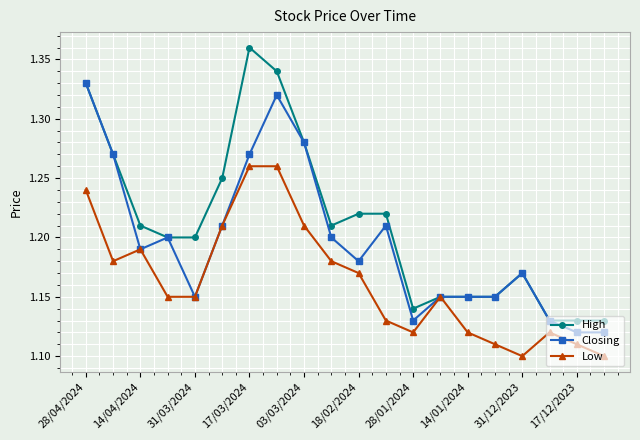

Rank the series by their maximum value, from highest to lowest.

High, Closing, Low